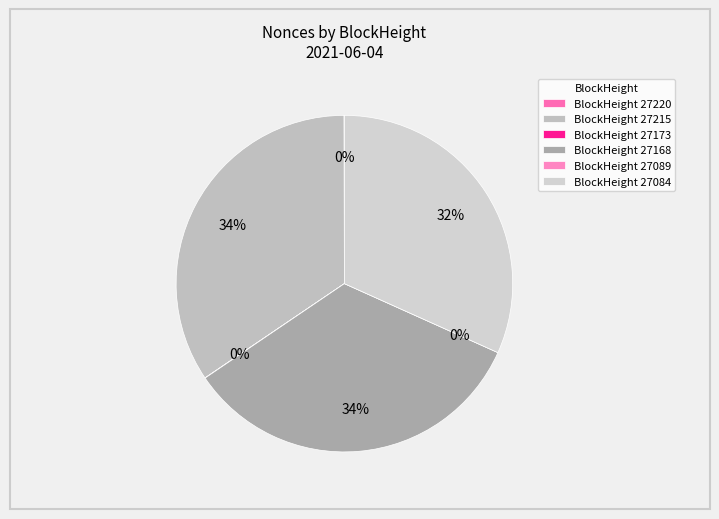

To the nearest percent, what is the combined percentage of 27084 and 27089?

32%